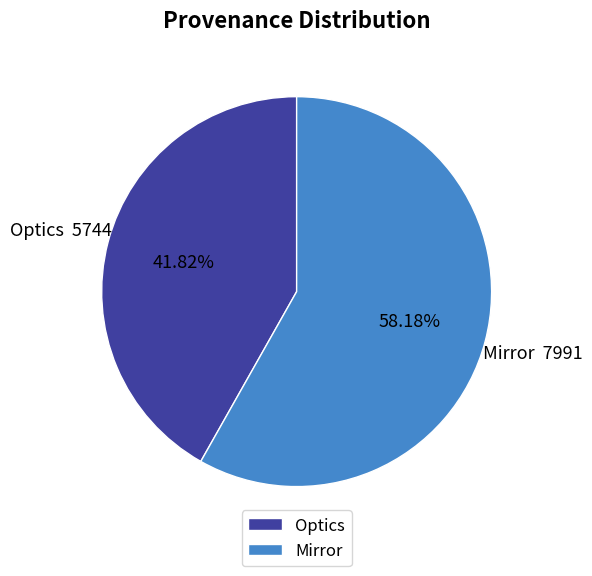

What is the ratio of the value at Optics to the value at Mirror?

0.7